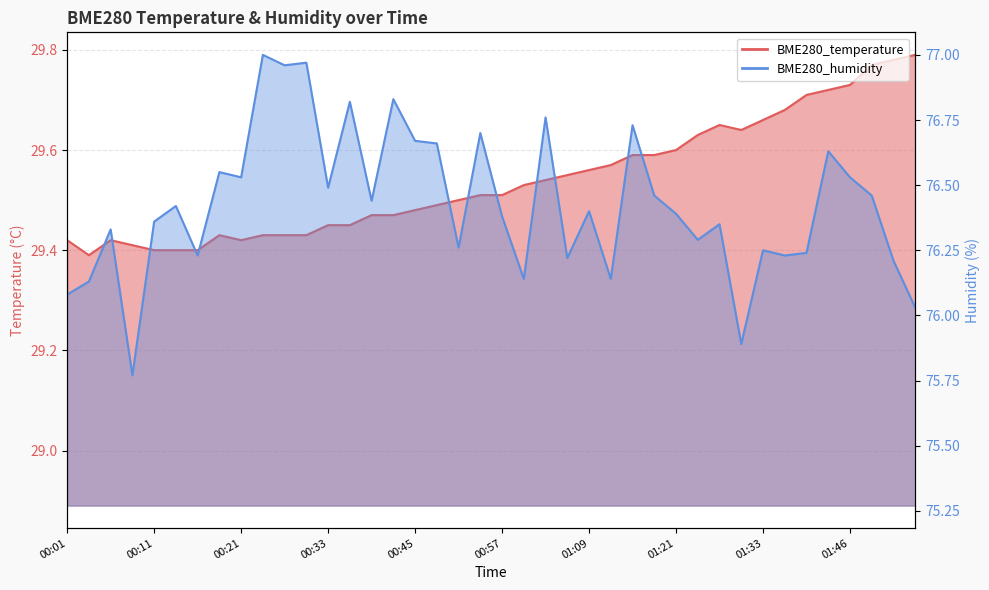

In BME280_humidity, how many points are higher than both neighbors (excluding endpoints)?

14